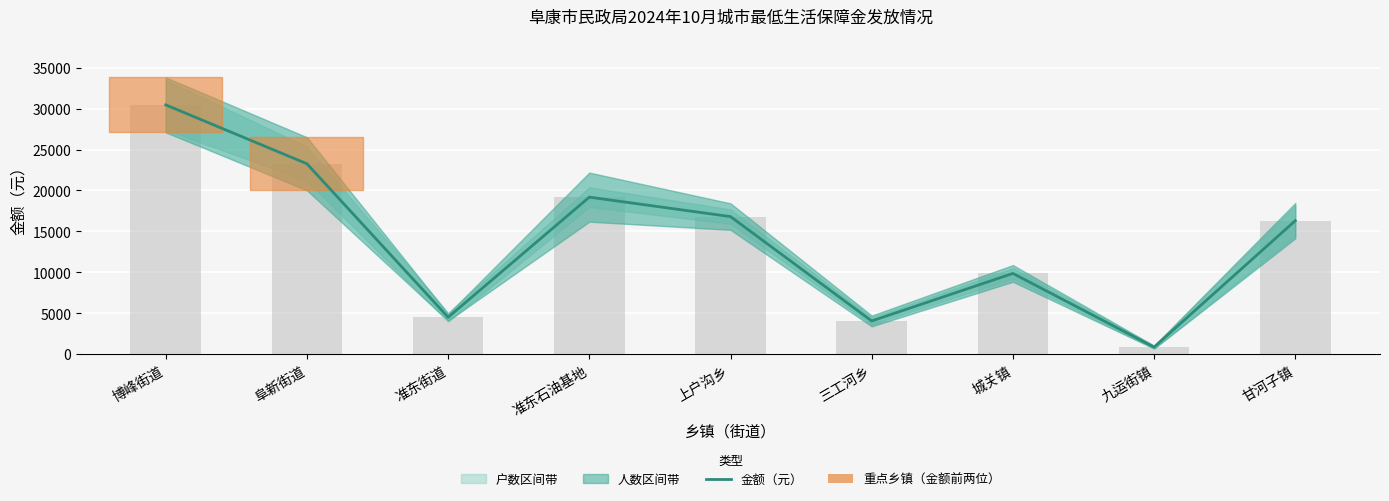

At which category does the chart reach its peak across all series?

博峰街道